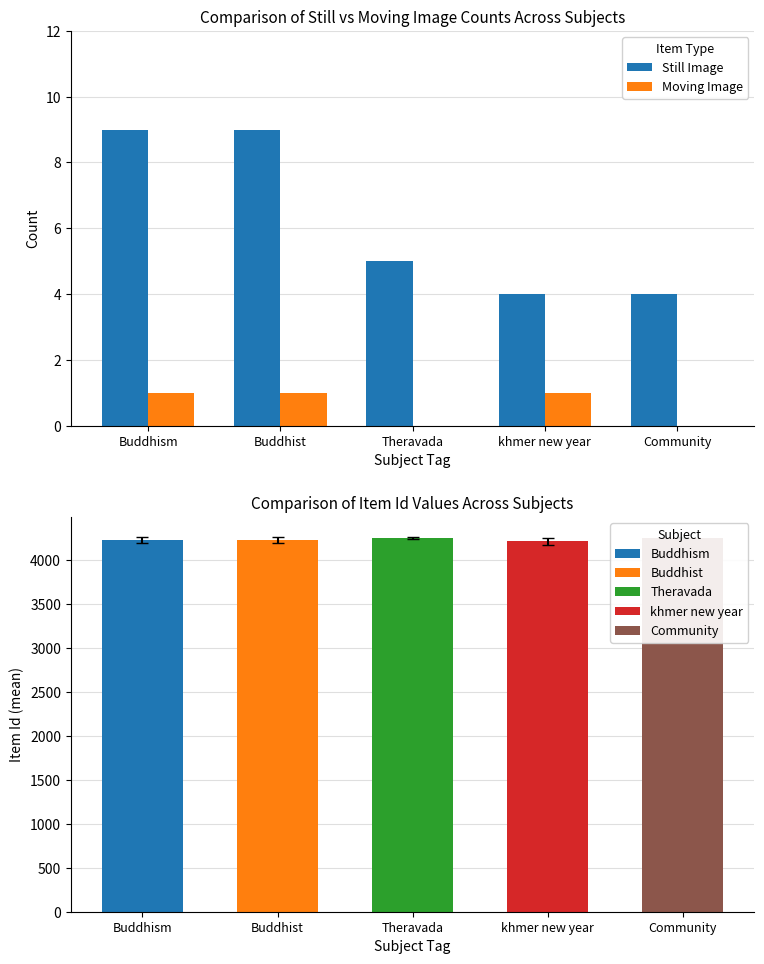

What is the sum of the Still Image values at Community and khmer new year?

8